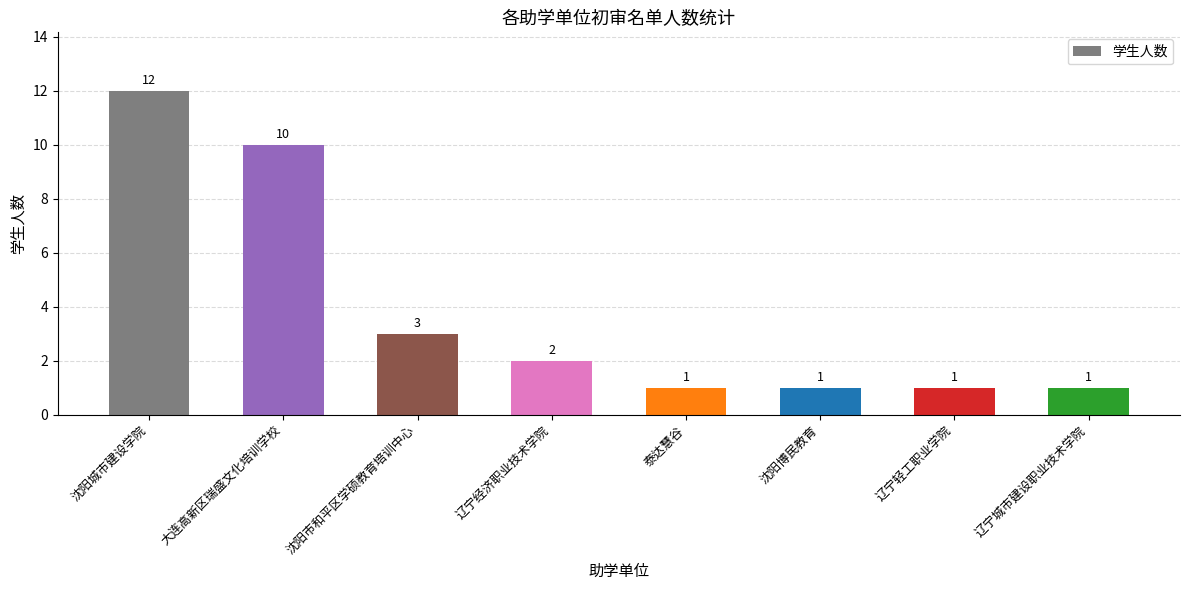

What is the label of the 2nd bar from the right?

辽宁轻工职业学院